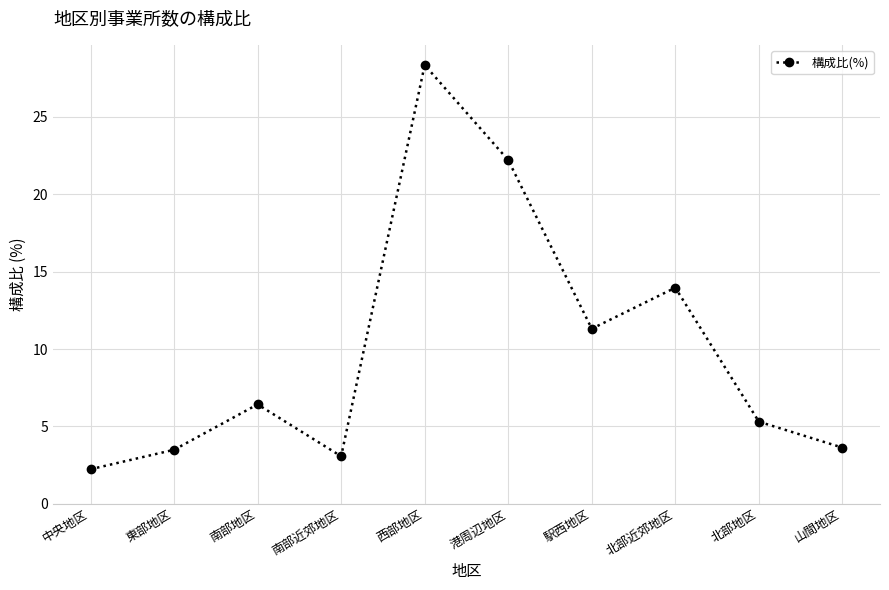

True or false: the data shows 9.0 at 北部近郊地区.

False